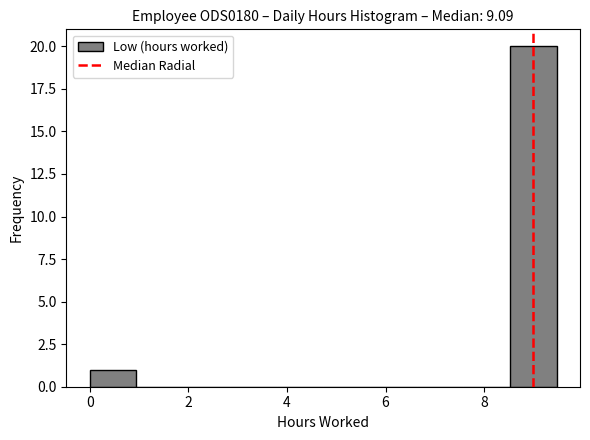

What is the height of the bar covering 8.6 to 9.4 on the x-axis? Neither the bar edges nor the heights are printed on the chart, so give them approximately, as read against the axes.

20